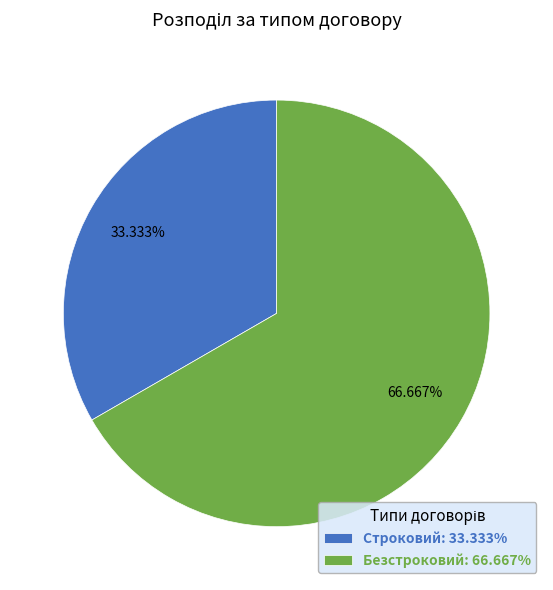

To the nearest percent, what is the average slice percentage?

50%